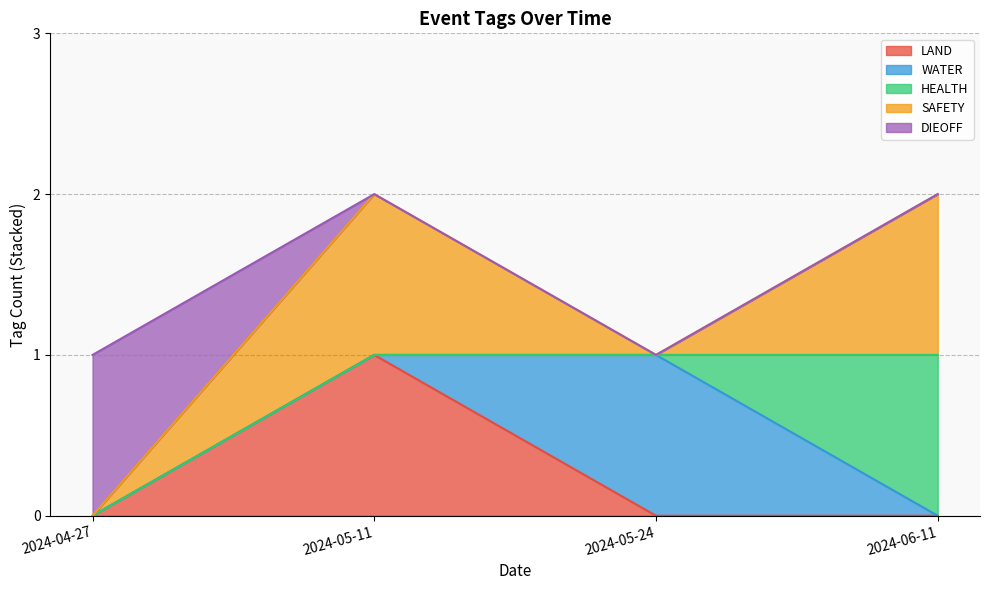

Is it true that LAND equals -1 at 2024-06-11?

False